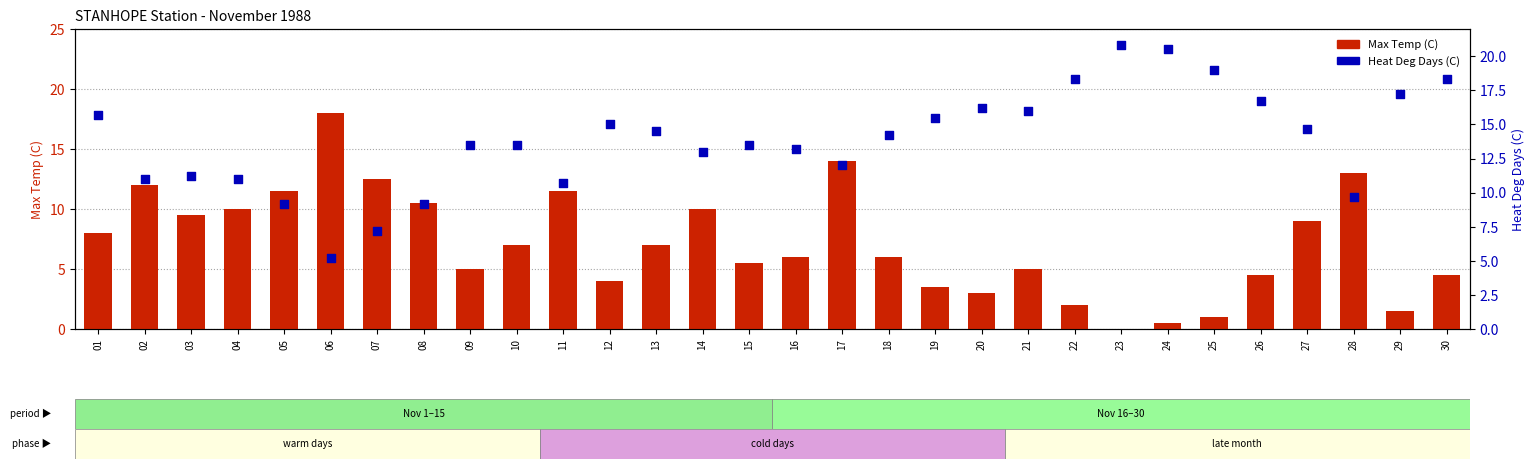

Which series has the largest total across all categories?

Heat Deg Days (C)